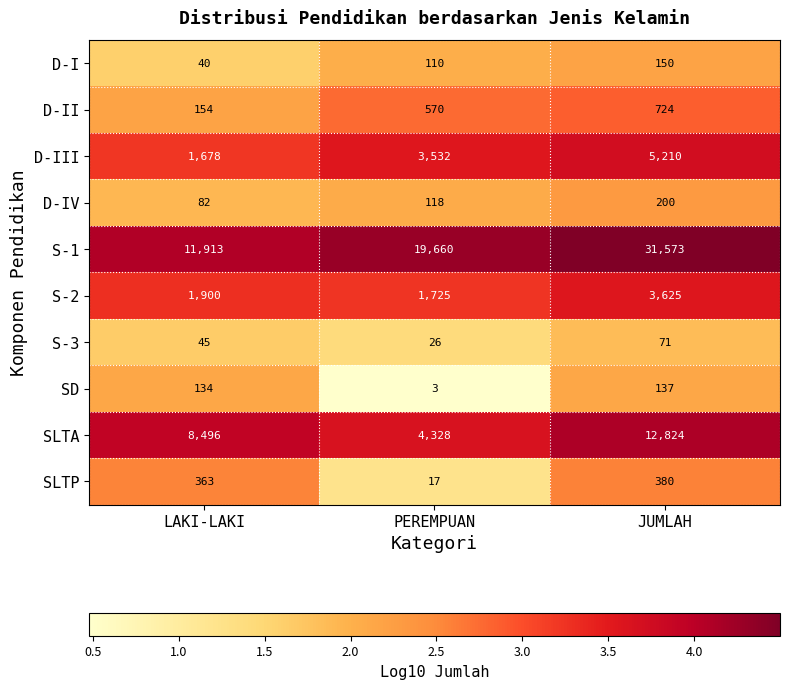

Which category has the highest value across all series?

JUMLAH